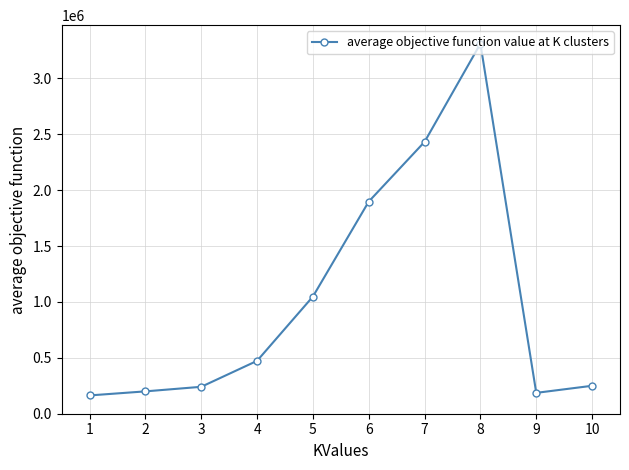

What is the difference between the second highest and minimum values?

2269200